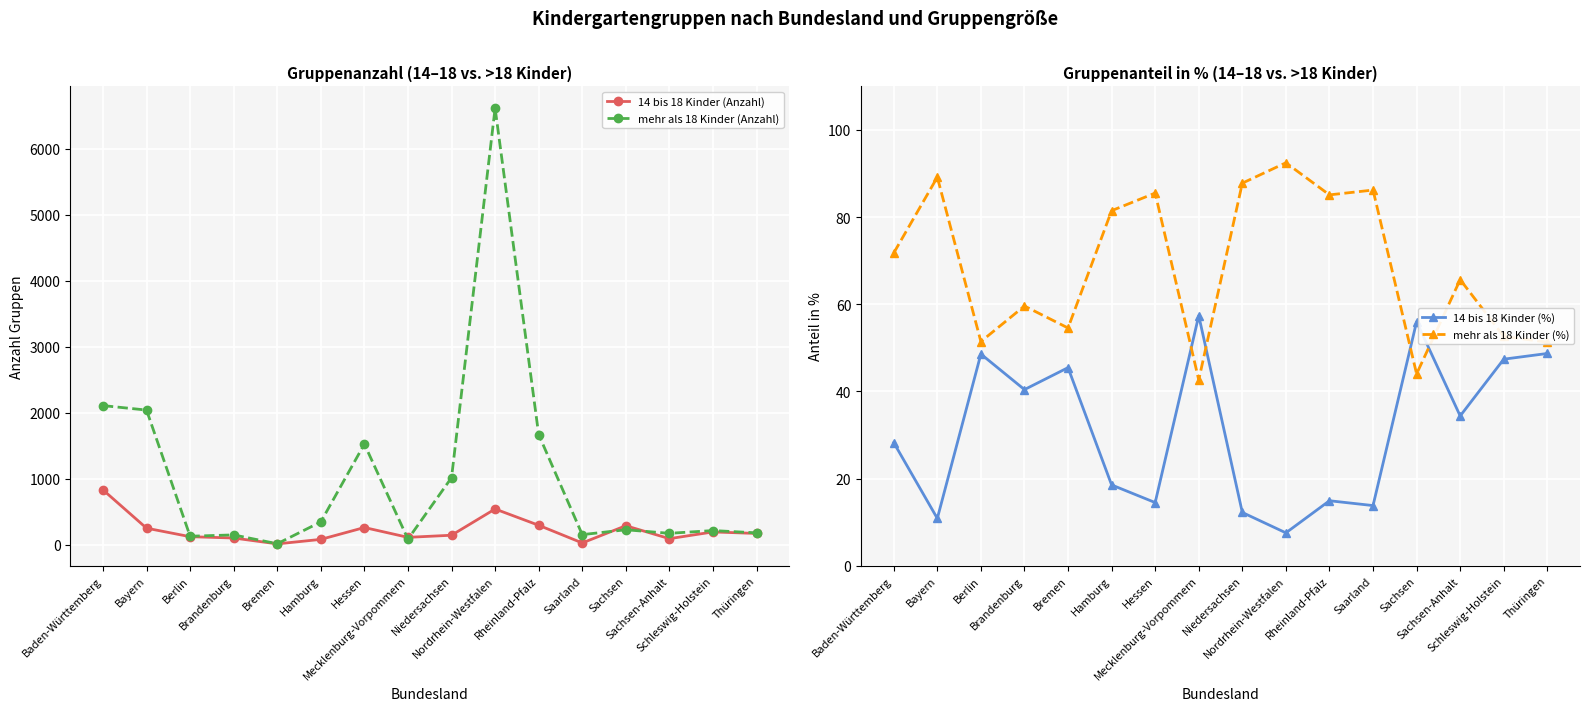

In 14 bis 18 Kinder (%), how many points are higher than both neighbors (excluding endpoints)?

5